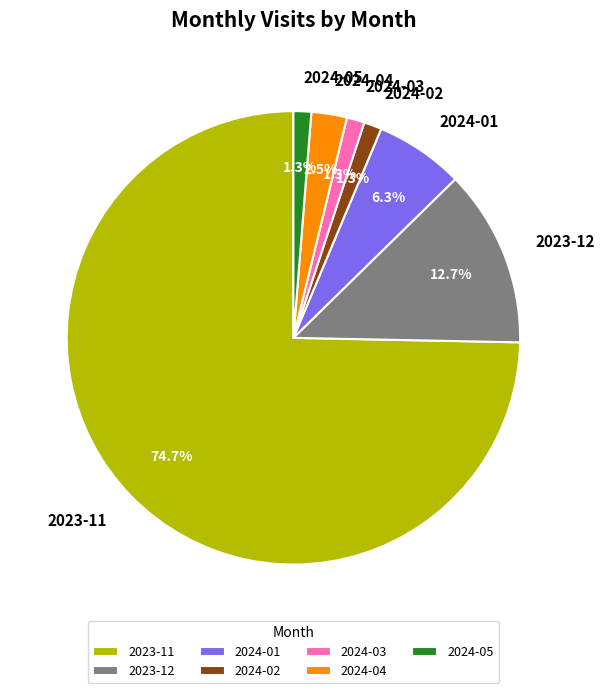

Which slice is the largest?

2023-11